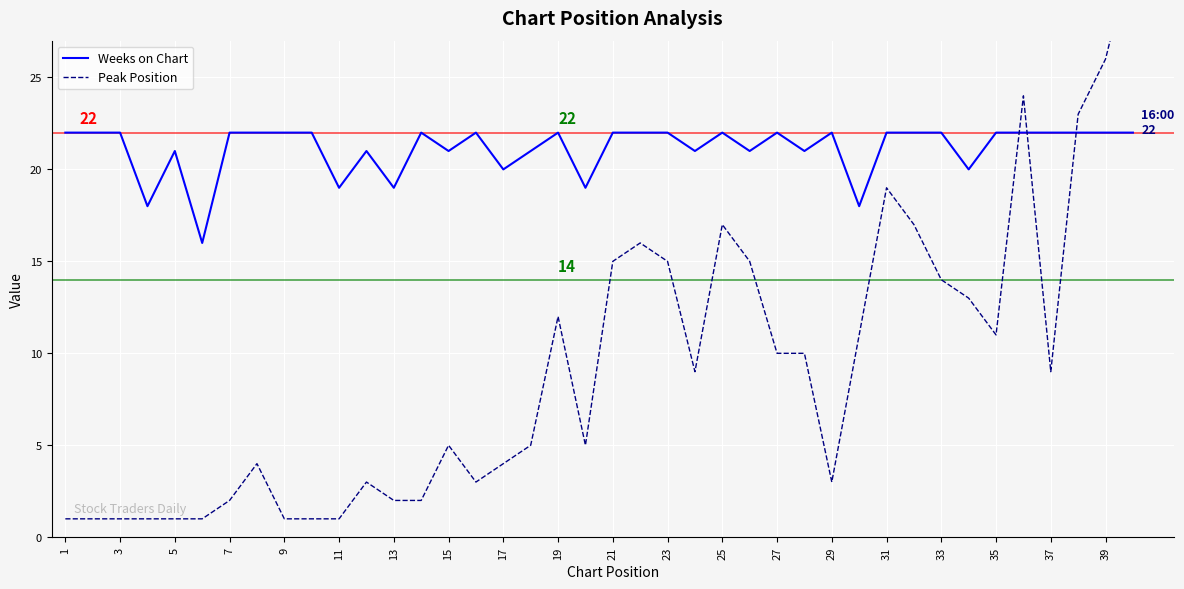

The Weeks on Chart series shows 22 at 1. True or false?

True